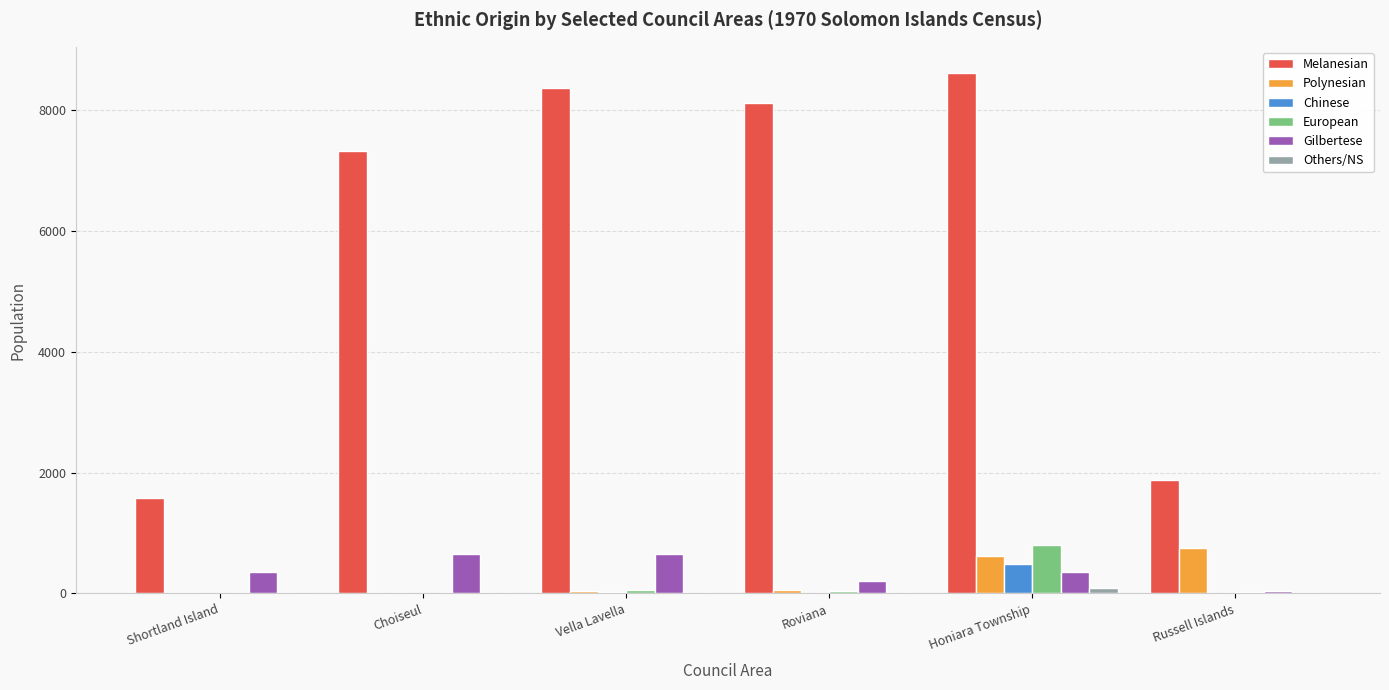

How many groups of bars are there?

6